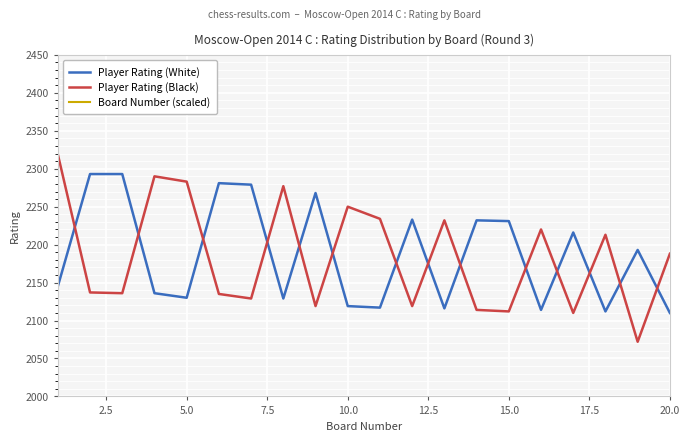

True or false: Player Rating (Black) has more than 2 points higher than both neighbors.

True